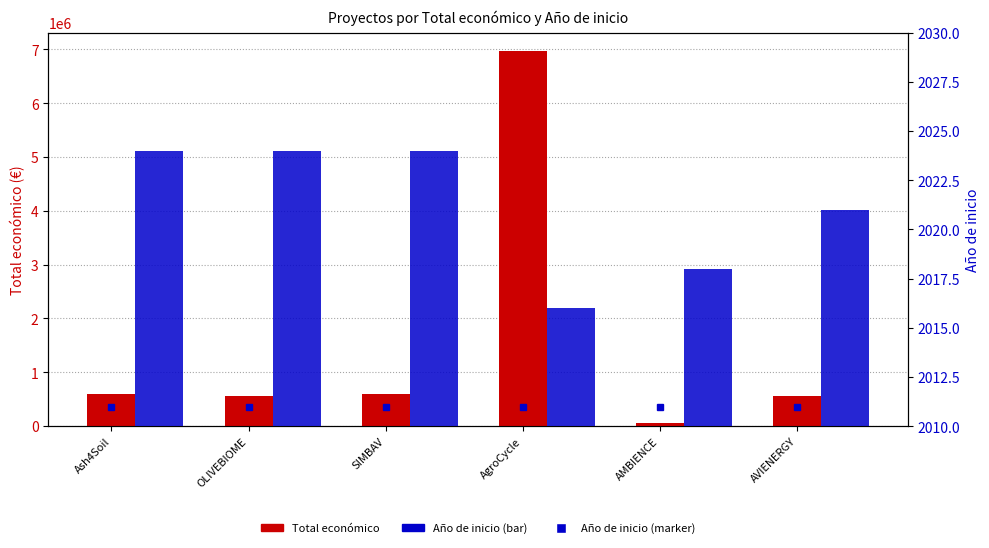

What is the average value of the Año de inicio series?

2021